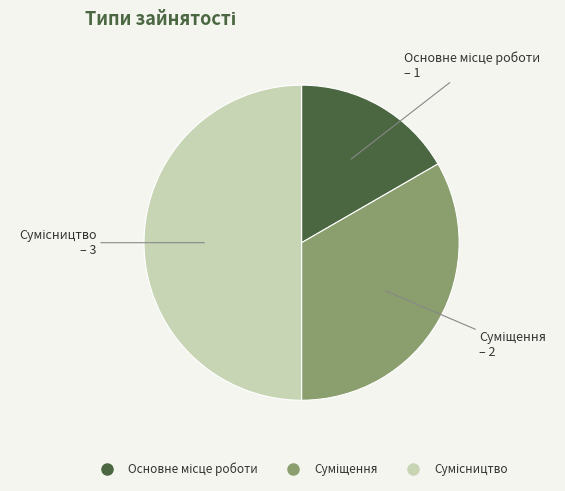

Is it true that Сумісництво is 41% of the pie?

False